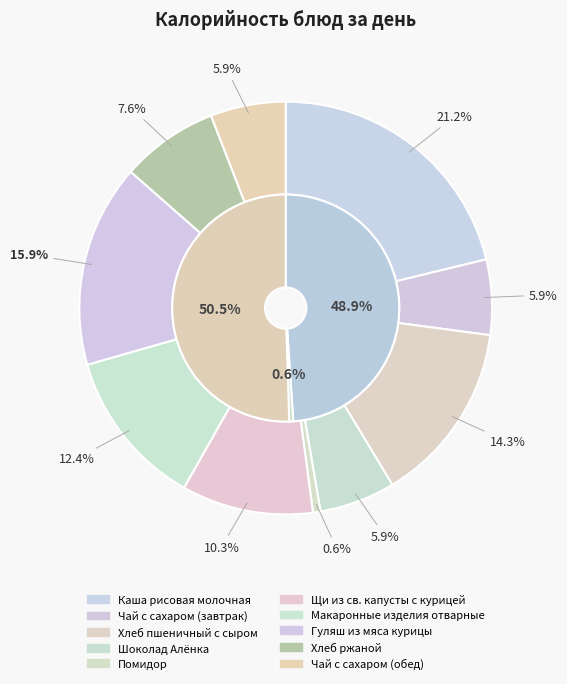

Which has a higher value, Помидор or Хлеб пшеничный с сыром?

Хлеб пшеничный с сыром